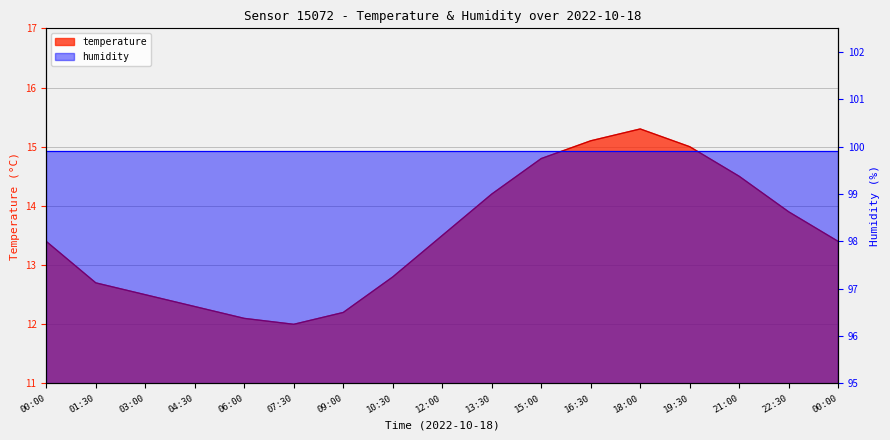

Is it true that the value at 01:30 is 7.2?

False